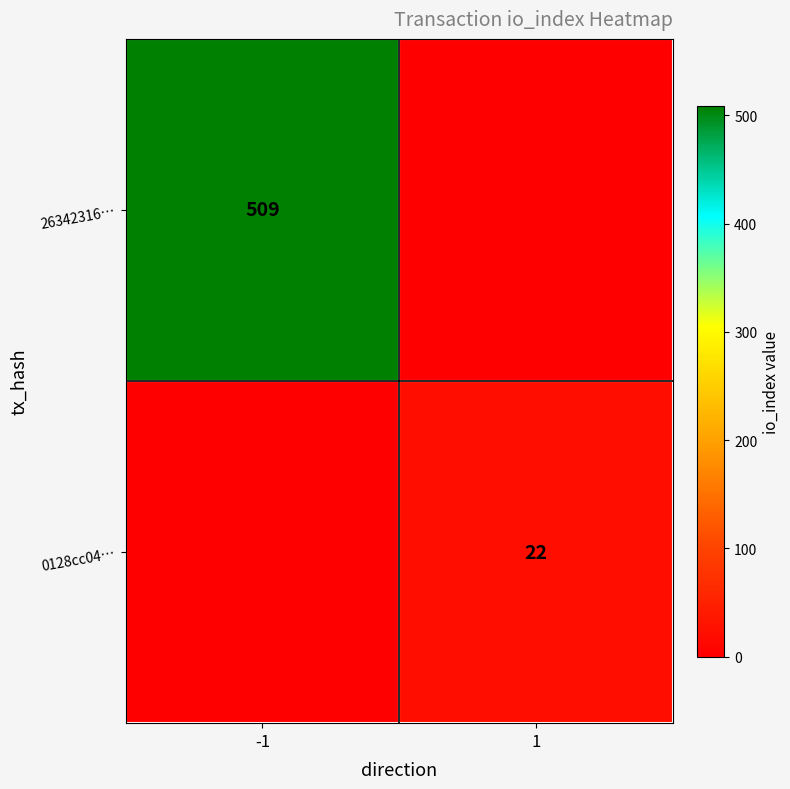

The value of 26342316… at -1 is 863. True or false?

False